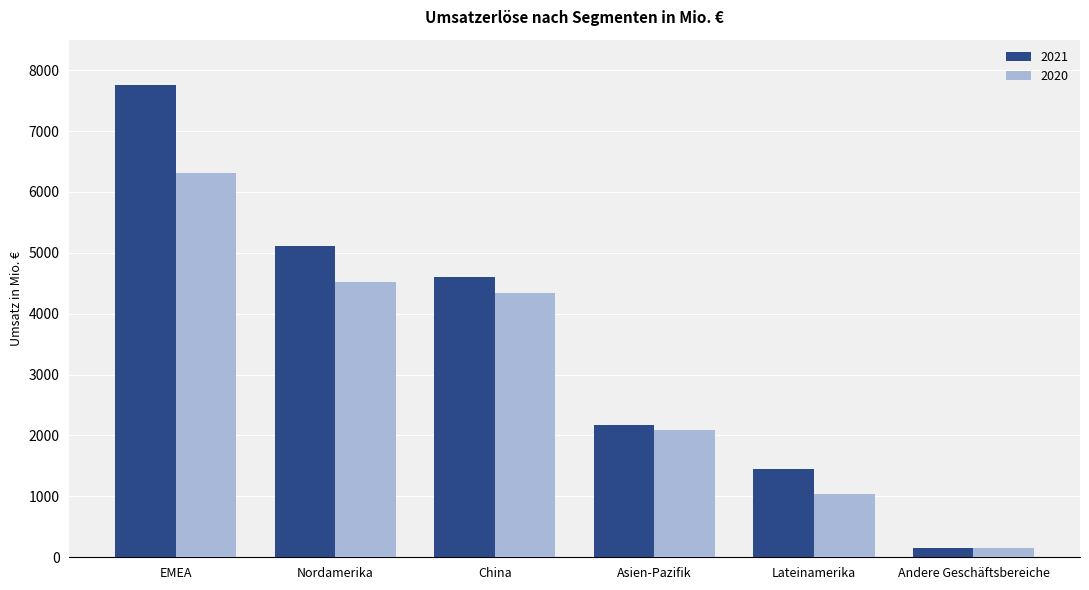

What is the average value of the 2021 series?

3539